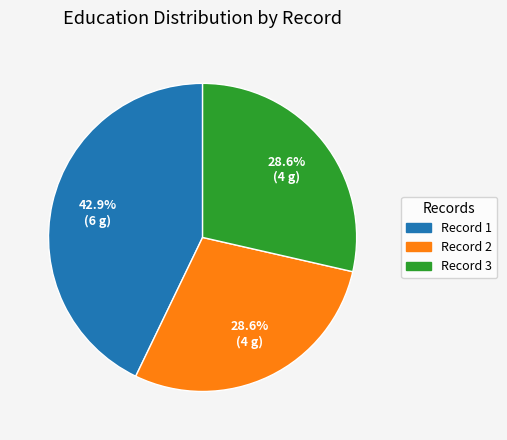

Is there a majority slice in this chart?

No